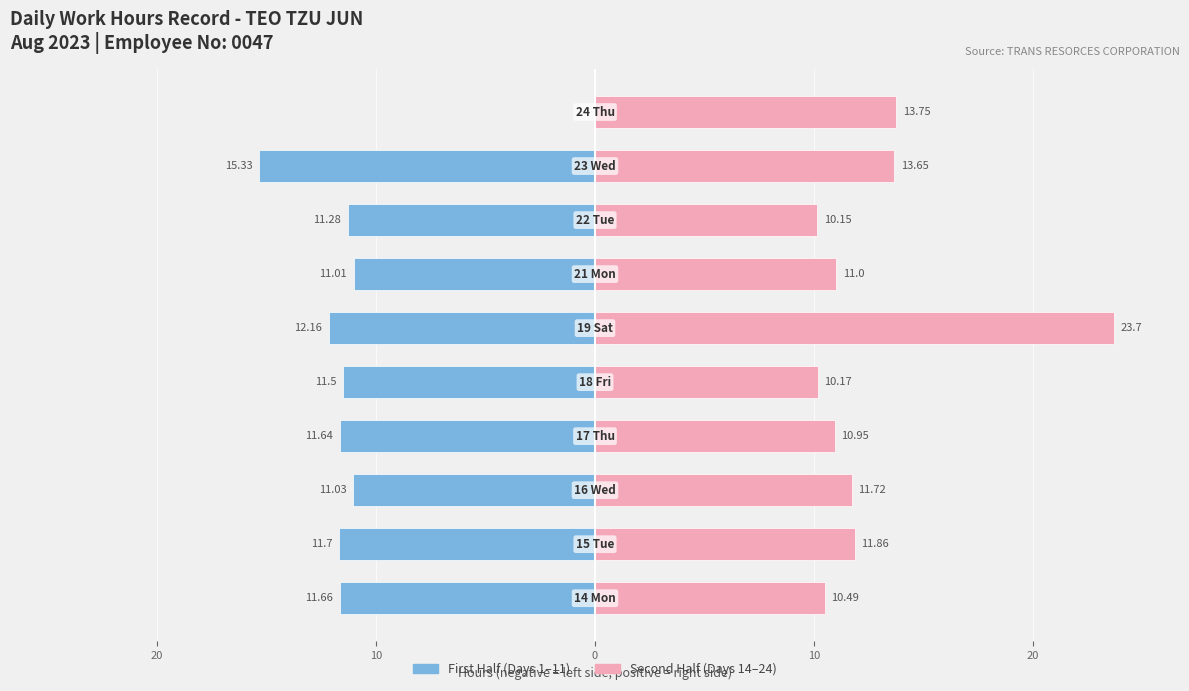

What is the sum of all Second Half (Days 14-24) values?

127.4